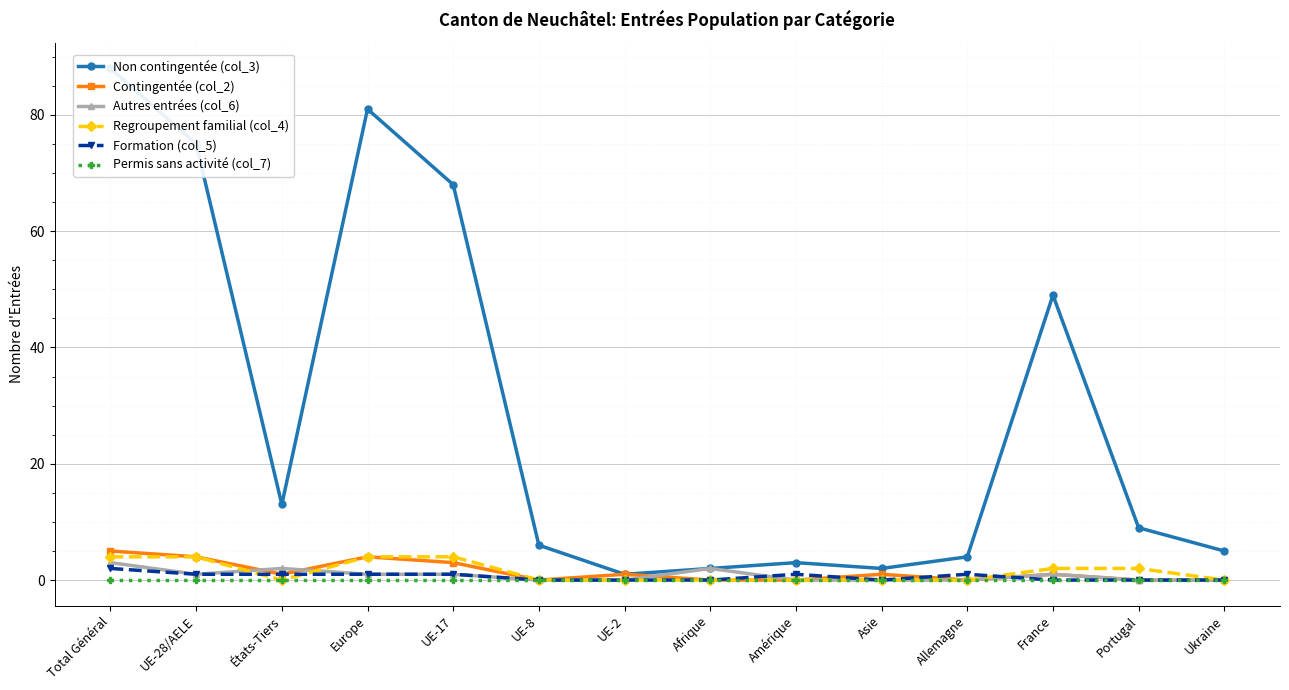

Which series has the widest spread of values?

Non contingentée (col_3)